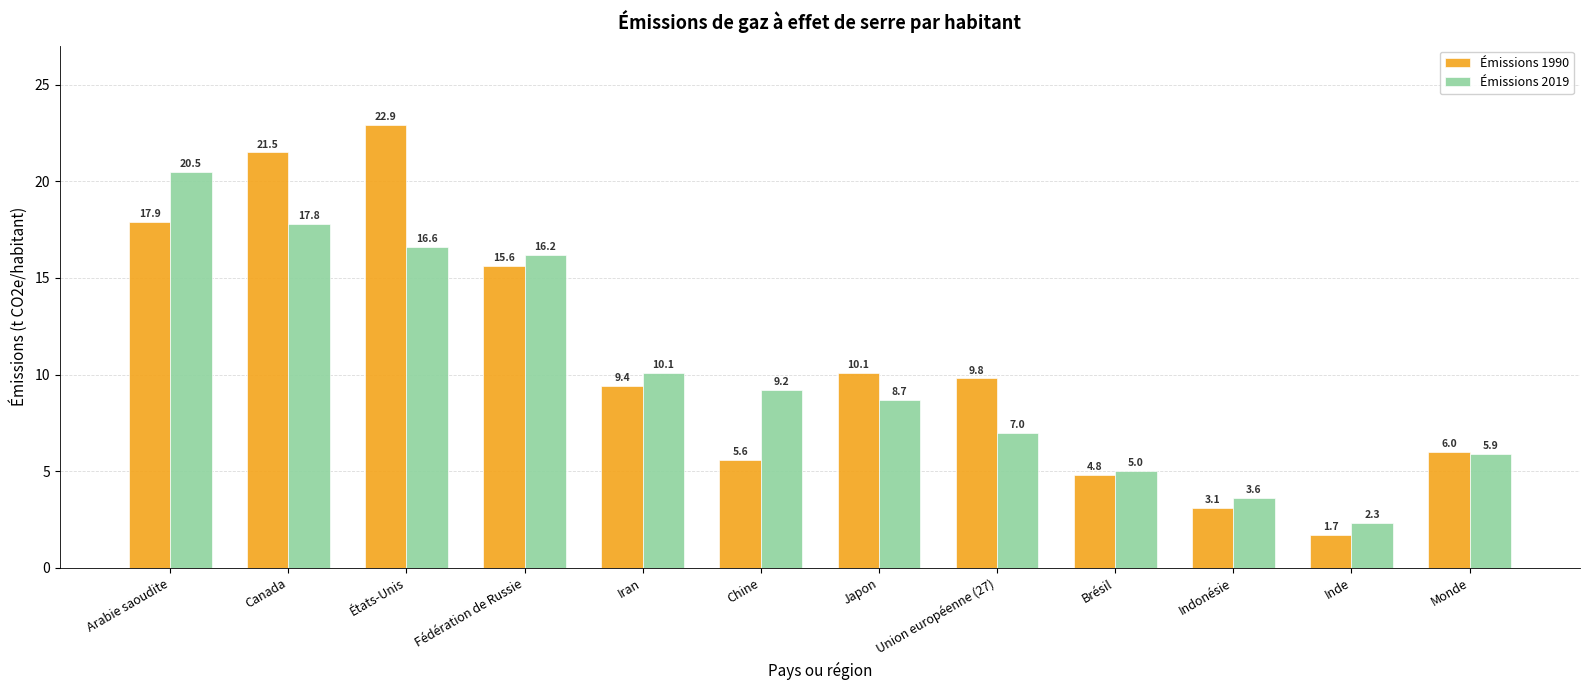

Which series has the largest range (max minus min)?

Émissions 1990